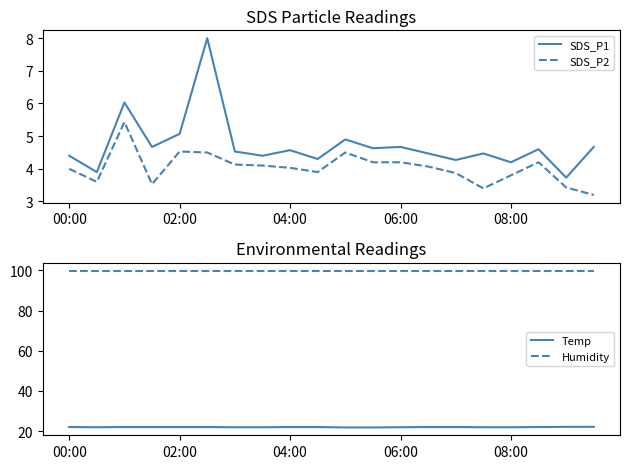

How many interior local valleys does the SDS_P2 series have?

4